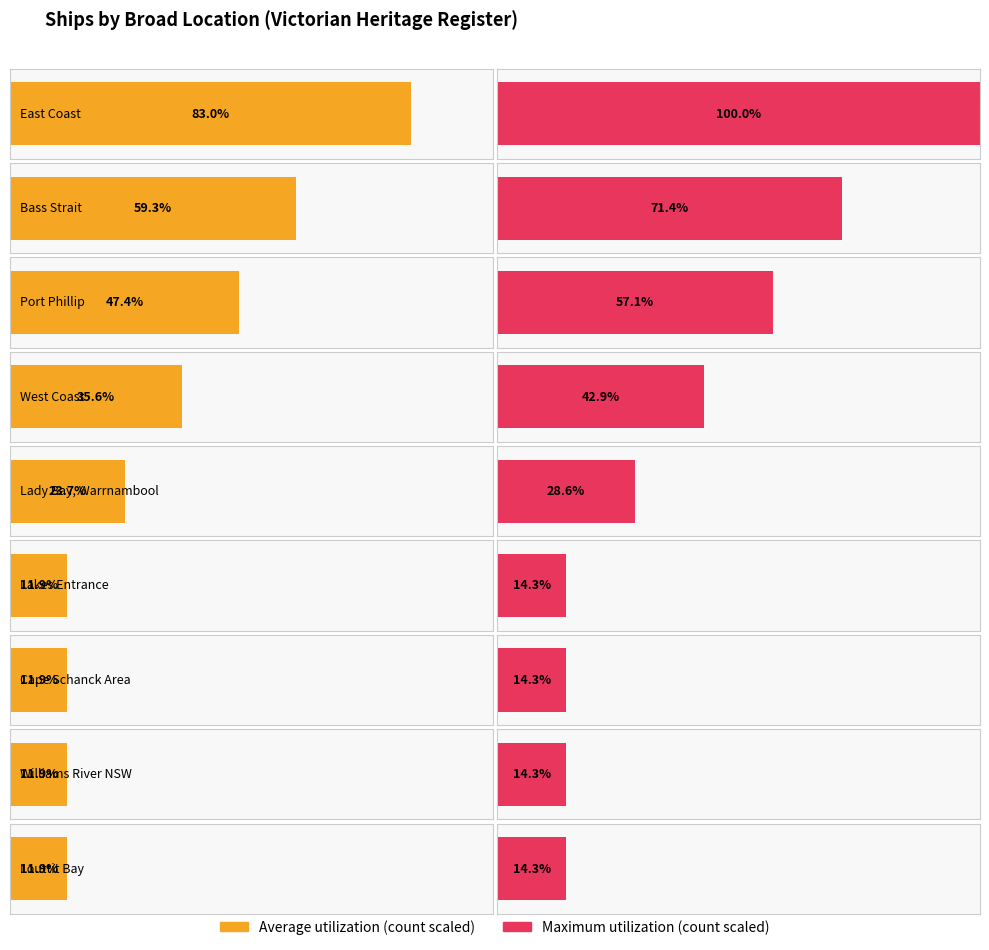

What are all the series names shown in the legend?

Average utilization, Maximum utilization